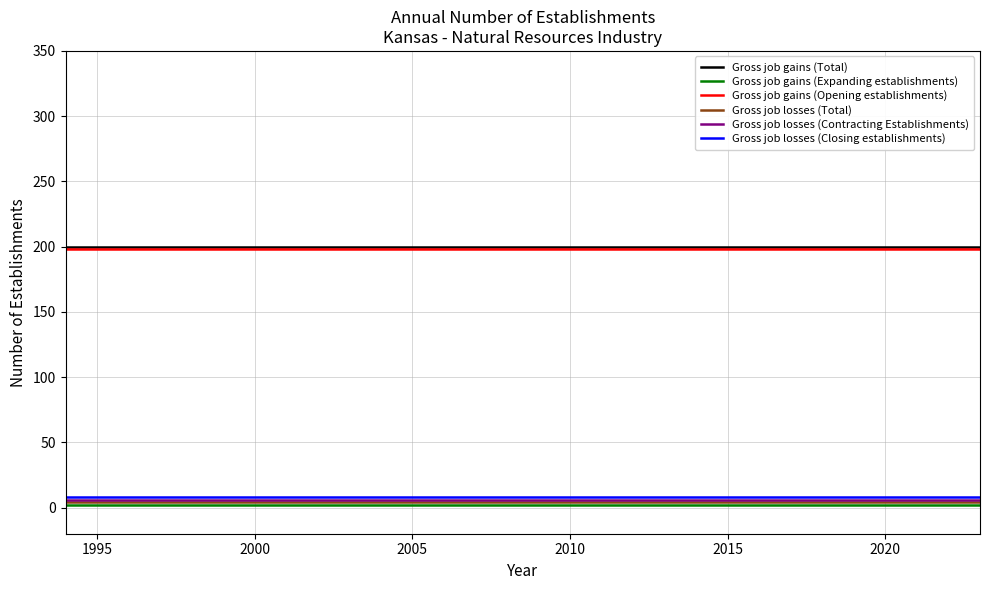

What is the maximum value shown in the chart?

200